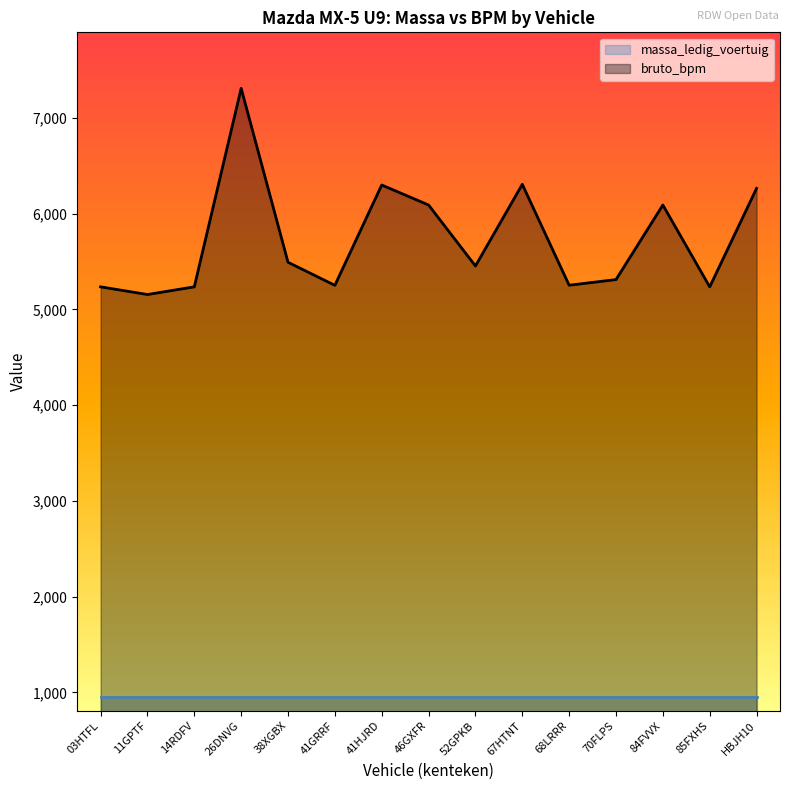

At which label is the value closest to 6233?

HBJH10